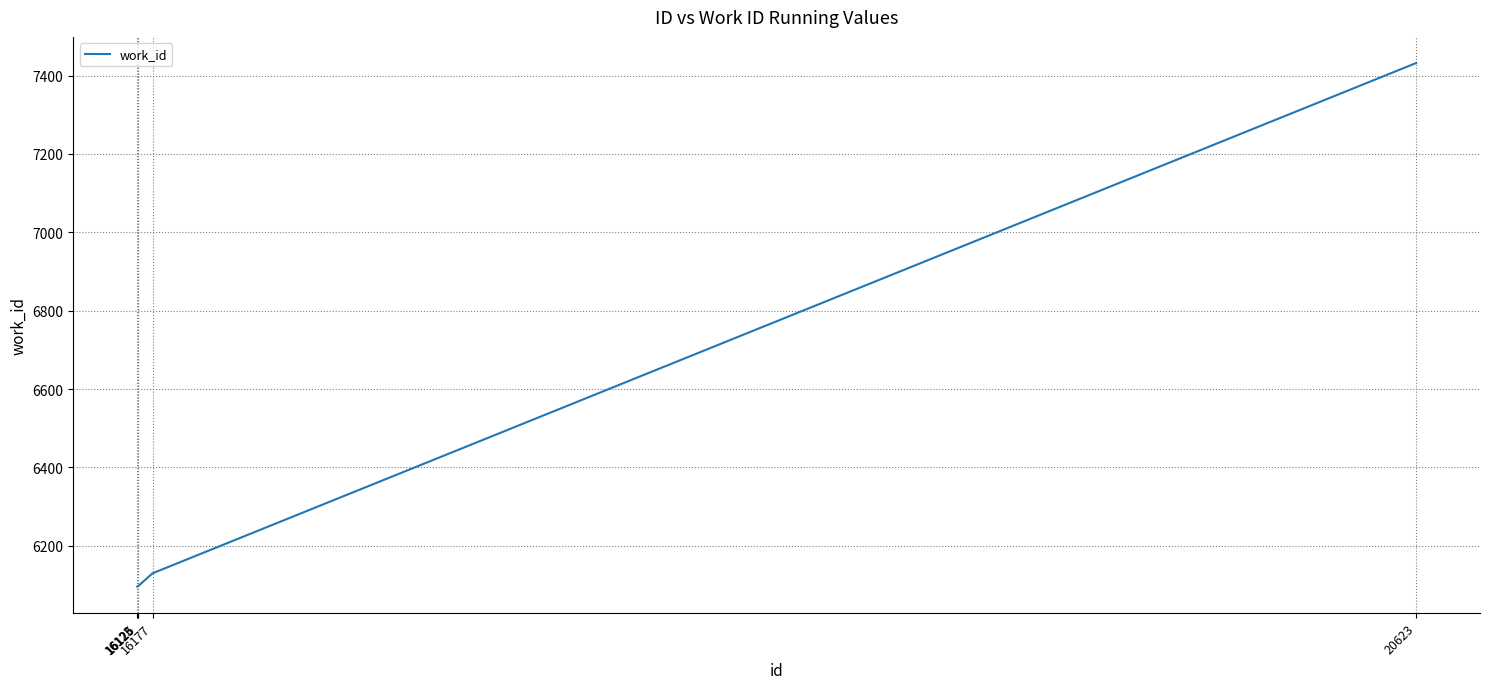

What is the difference between the second highest and second lowest values?

33